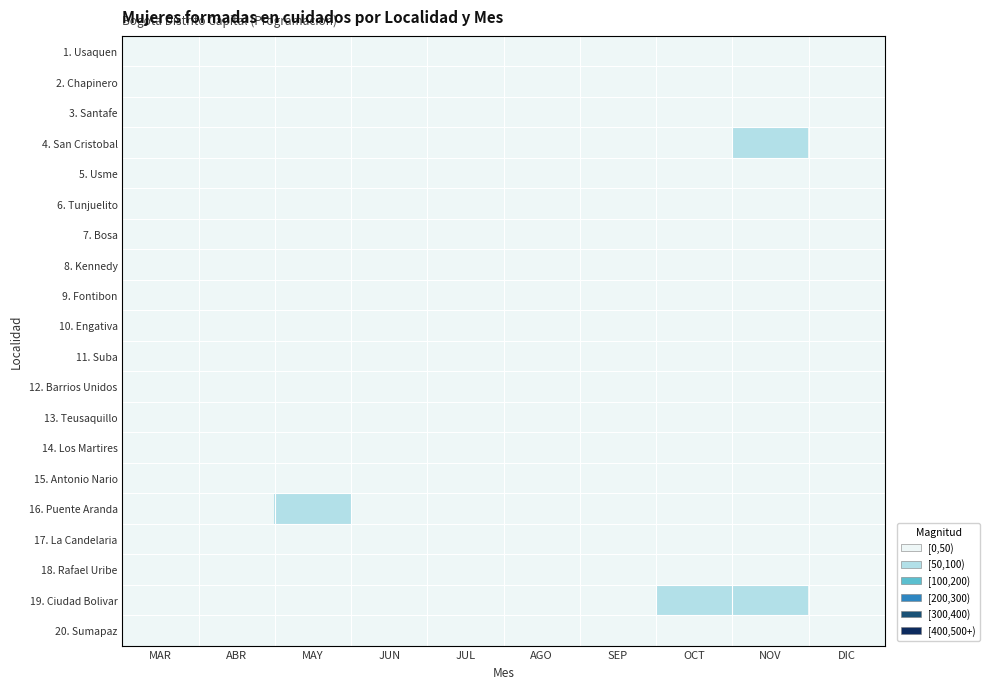

Rank the series by their maximum value, from lowest to highest.

20. Sumapaz, 17. La Candelaria, 3. Santafe, 2. Chapinero, 10. Engativa, 5. Usme, 12. Barrios Unidos, 9. Fontibon, 14. Los Martires, 13. Teusaquillo, 7. Bosa, 6. Tunjuelito, 1. Usaquen, 11. Suba, 18. Rafael Uribe, 8. Kennedy, 15. Antonio Nario, 16. Puente Aranda, 19. Ciudad Bolivar, 4. San Cristobal